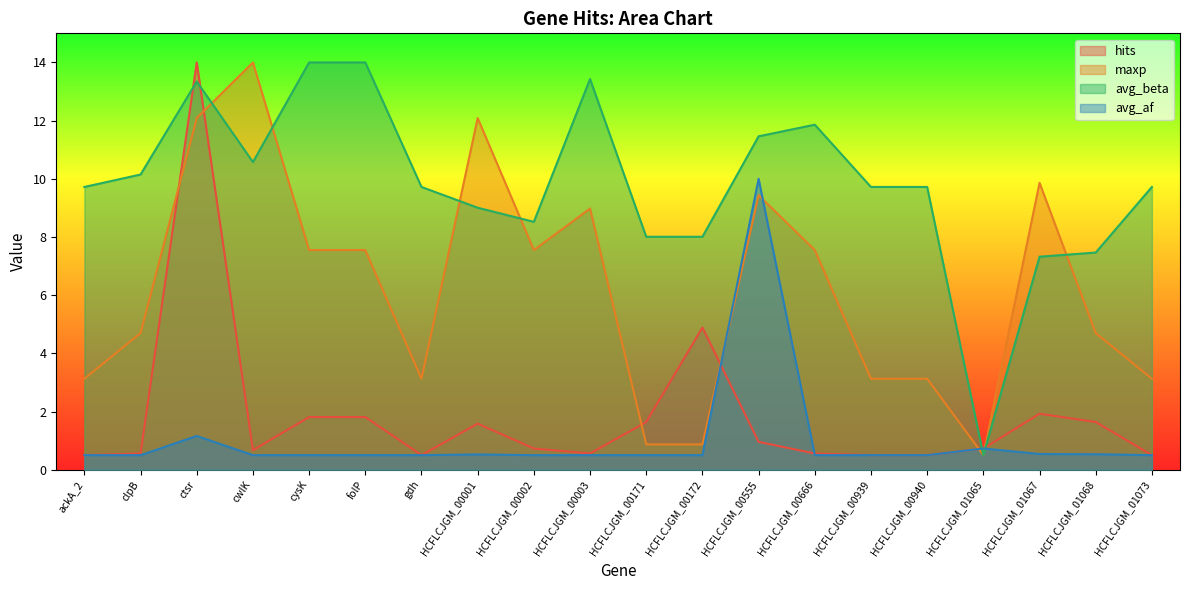

What is the sum of the hits values at HCFLCJGM_01067 and HCFLCJGM_01065?

2.7